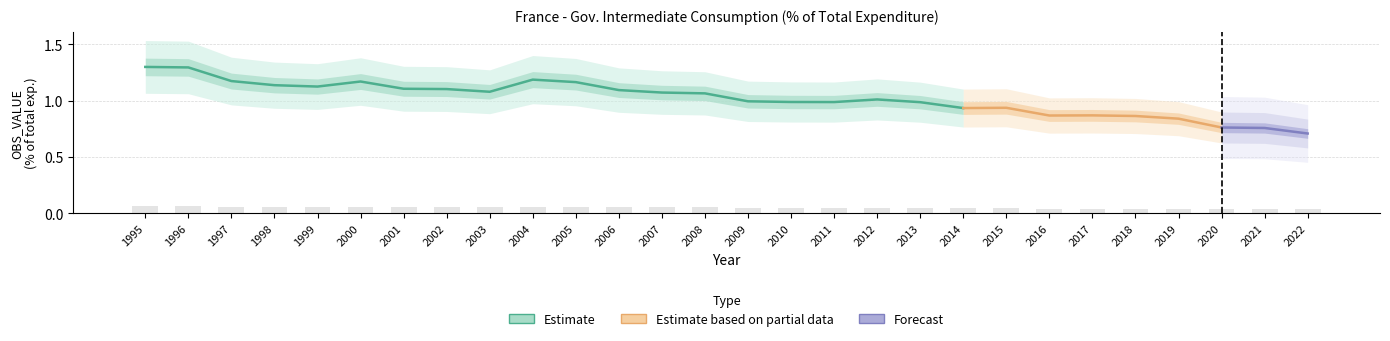

Where is the data nearest to the value 0?

2022